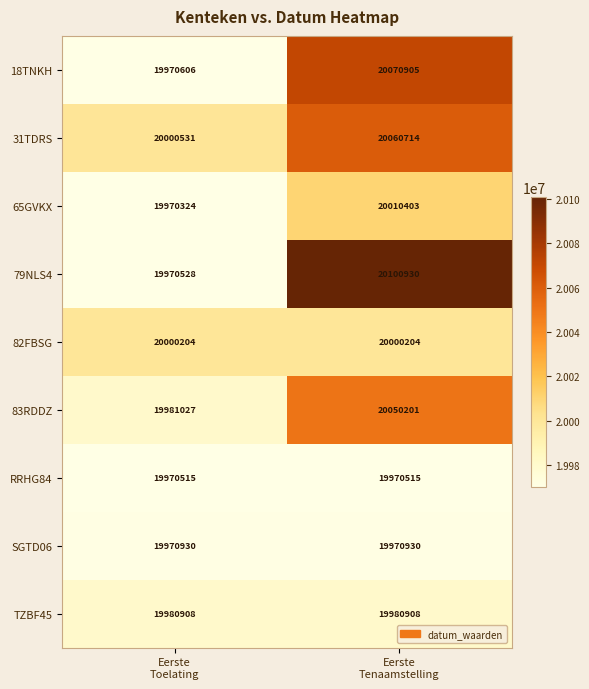

What is the sum of all 65GVKX values?

39980727